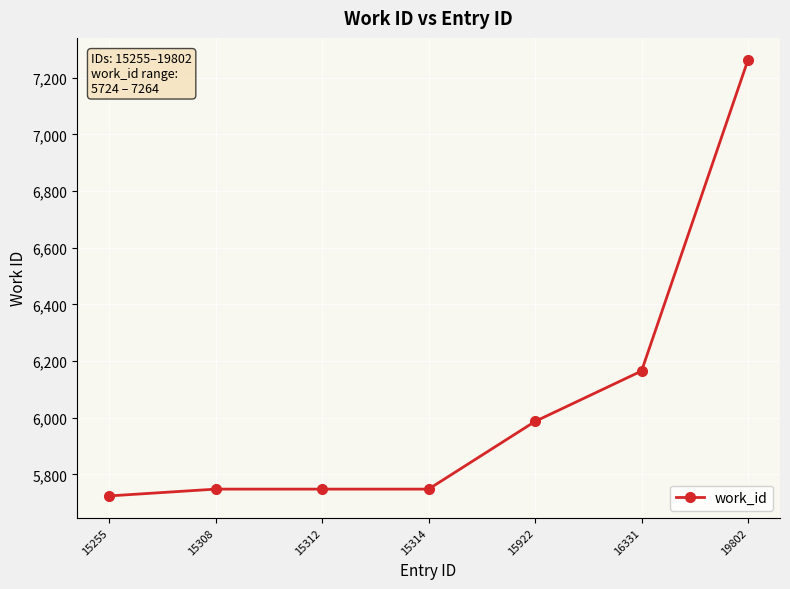

Reading right to left, transcribe all the data shown in this chart.

19802=7264	16331=6165	15922=5987	15314=5748	15312=5748	15308=5748	15255=5724